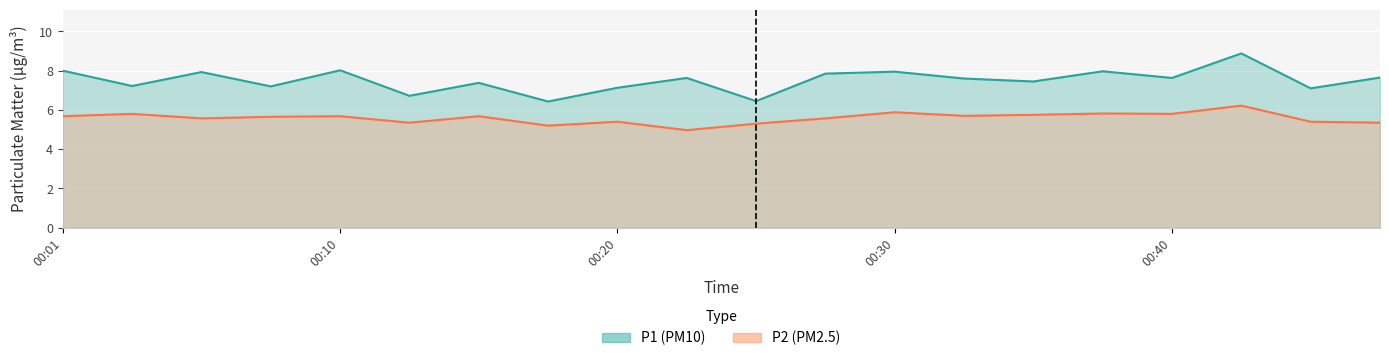

Between 00:30 and 00:37, which series saw the biggest shift?

P2